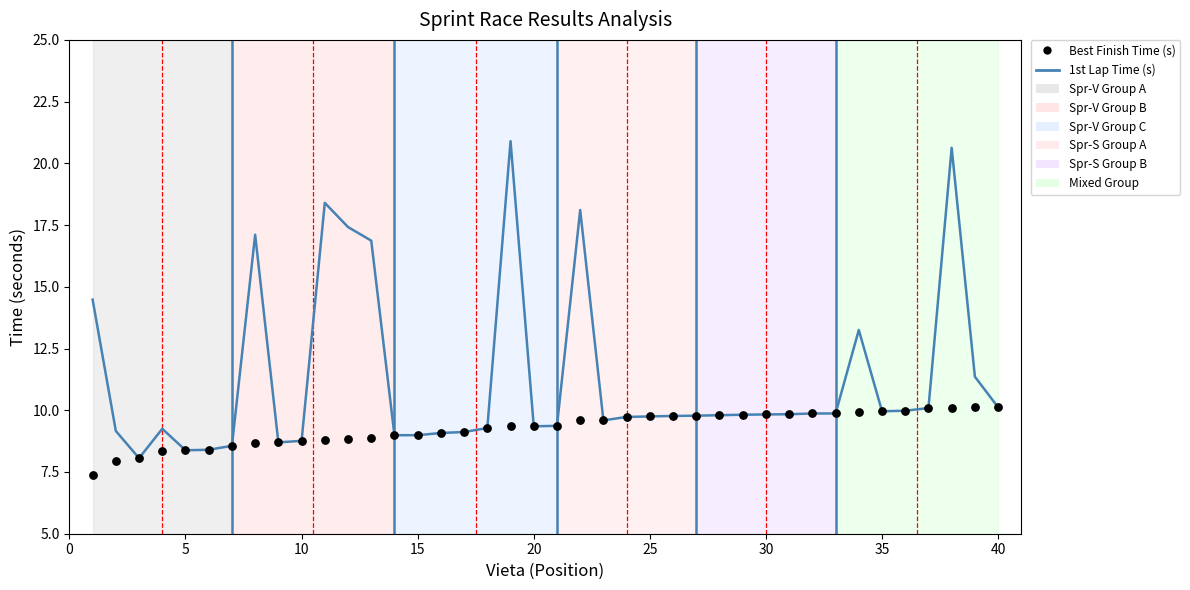

Which series has the largest total across all categories?

1st Lap Time (s)